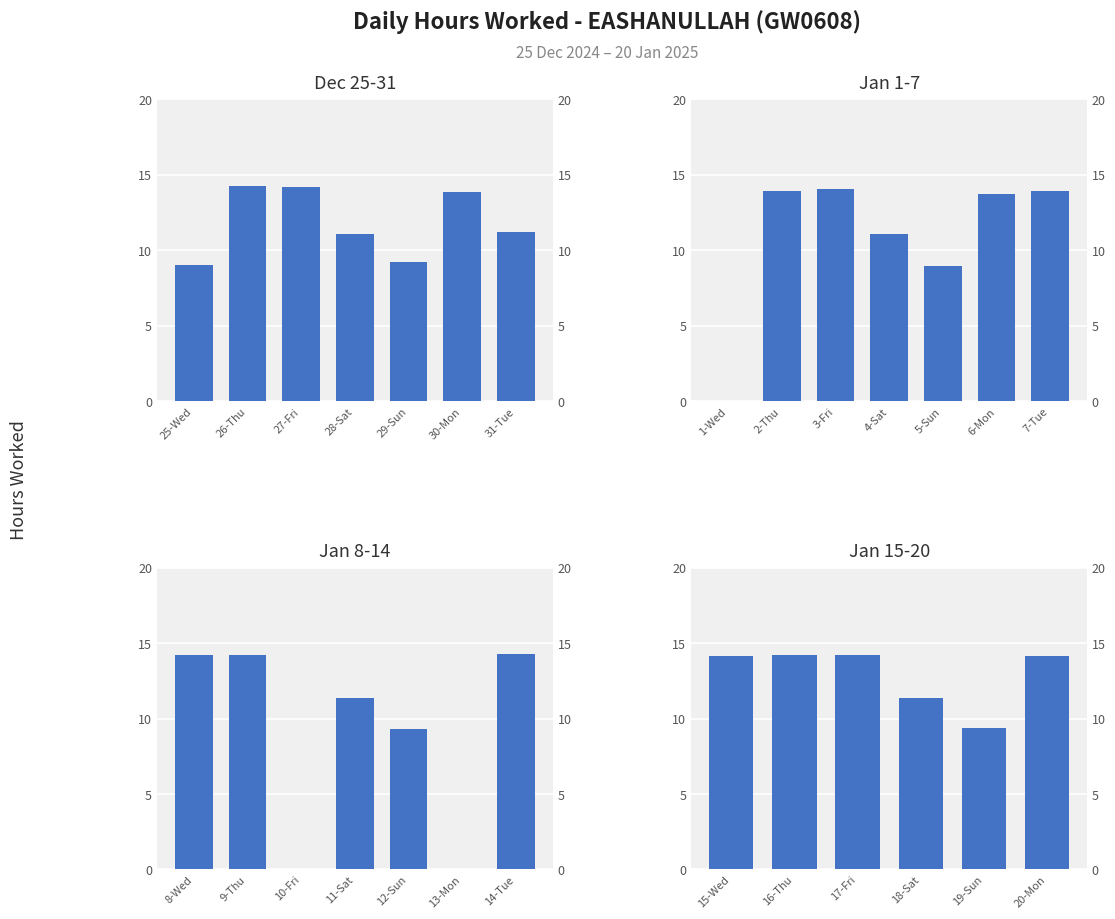

Is it true that the value at 13-Mon is -6.4?

False